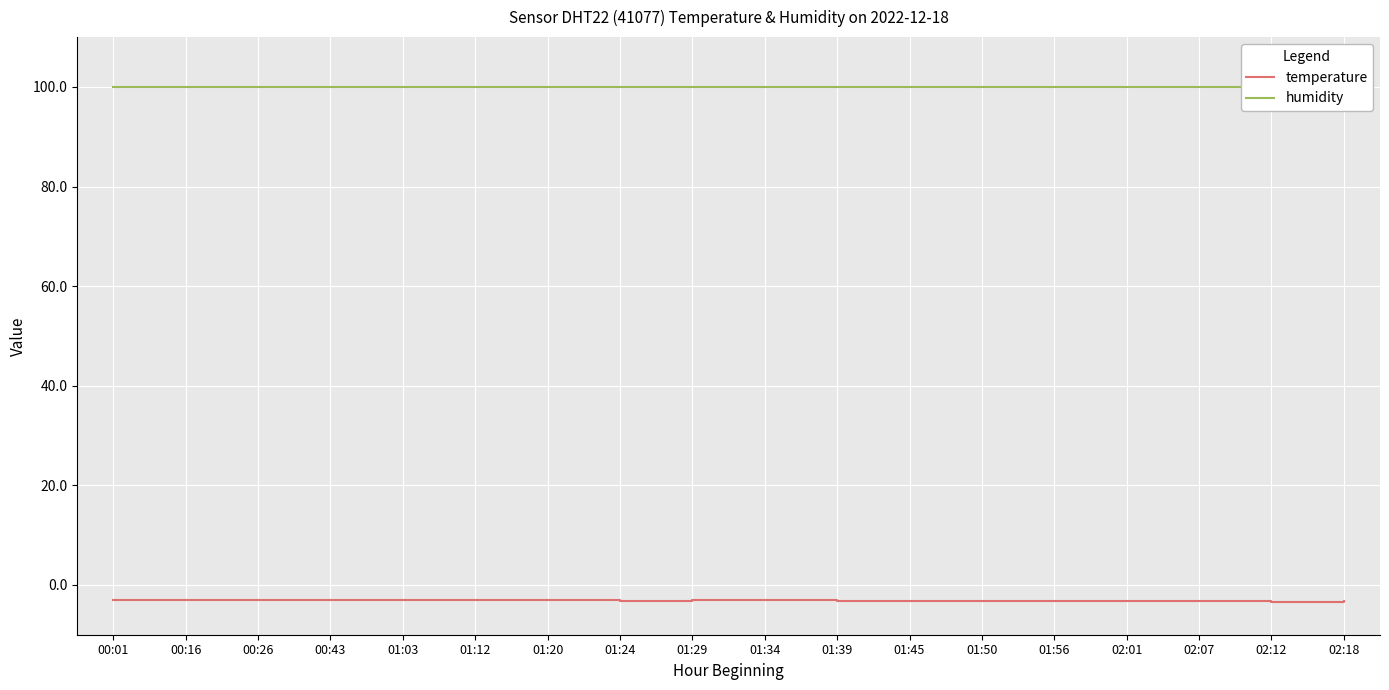

True or false: humidity has more than 0 points higher than both neighbors.

False